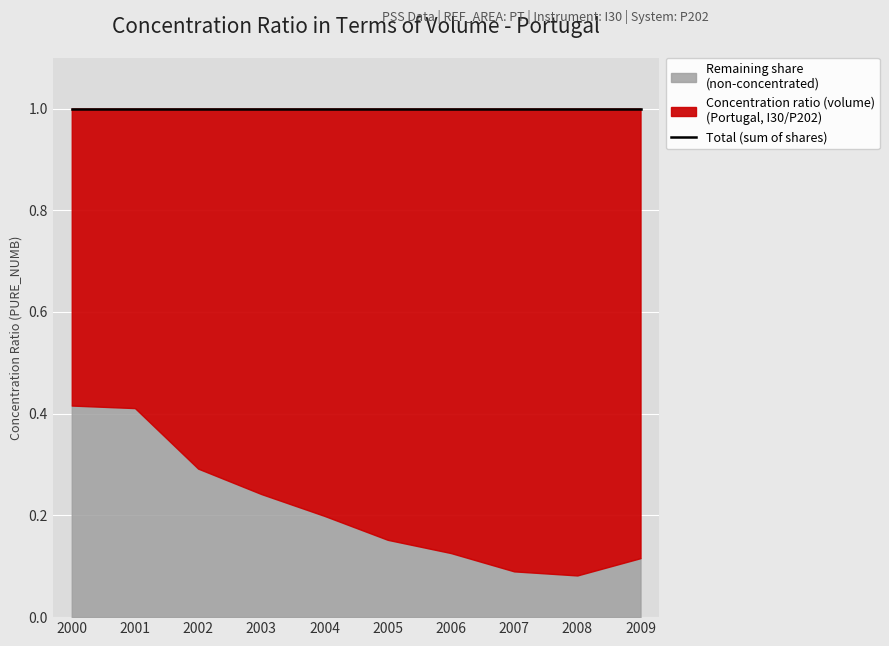

Which series has the largest range (max minus min)?

Concentration ratio (volume)